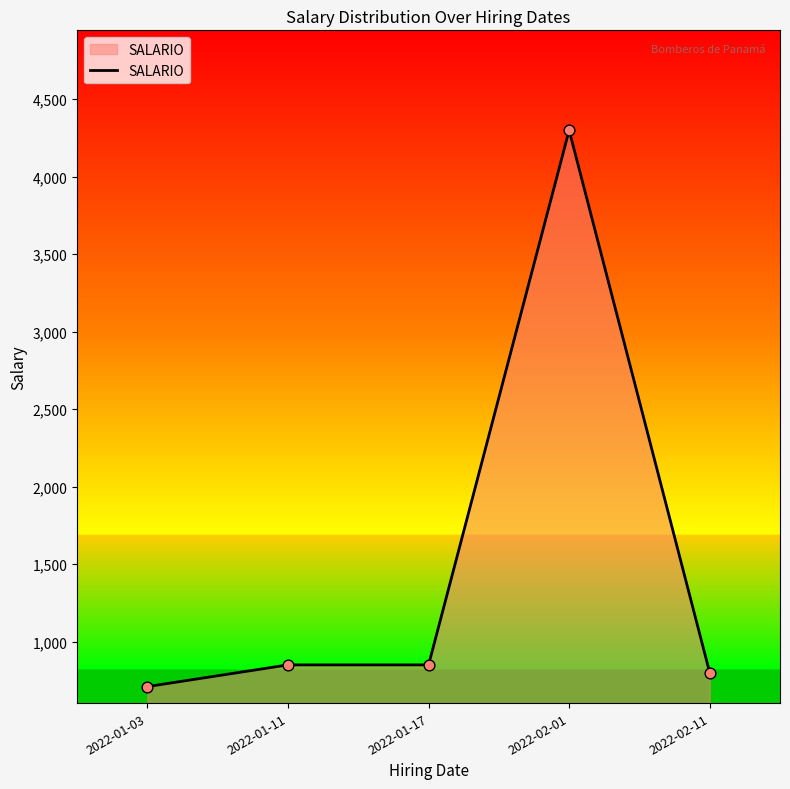

Which has a higher value, 2022-02-01 or 2022-01-03?

2022-02-01